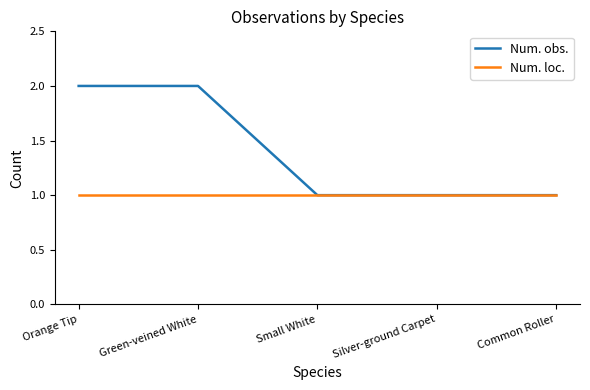

Which series has the largest total across all categories?

Num. obs.